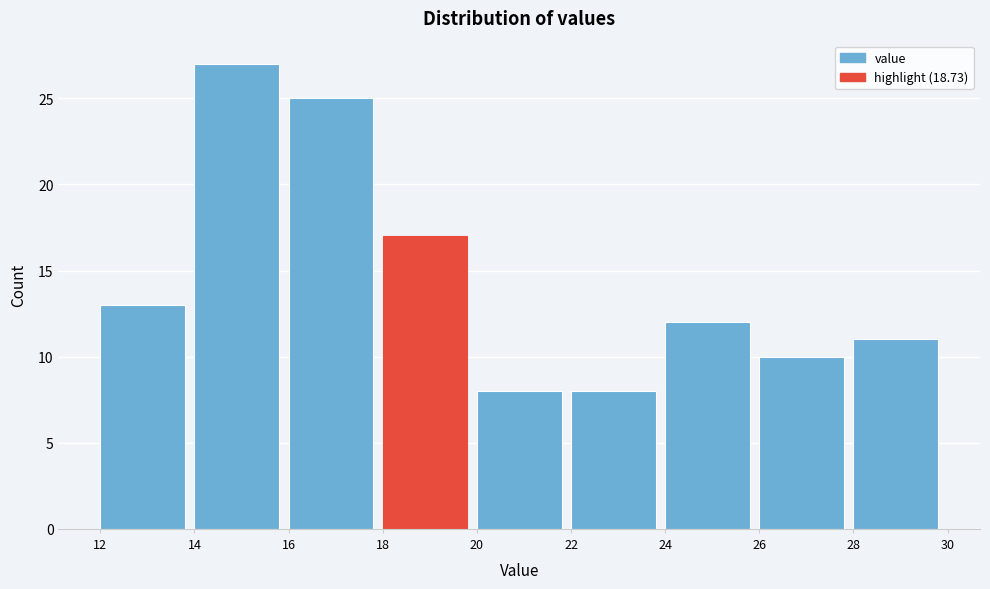

Reading left to right, list every bar in this chart as the range it spans on the x-axis followed by its height. The values are not printed on the chart, so give them approximately, as read against the axis.

12 to 14: 13
14 to 16: 27
16 to 18: 25
18 to 20: 17
20 to 22: 8
22 to 24: 8
24 to 26: 12
26 to 28: 10
28 to 30: 11